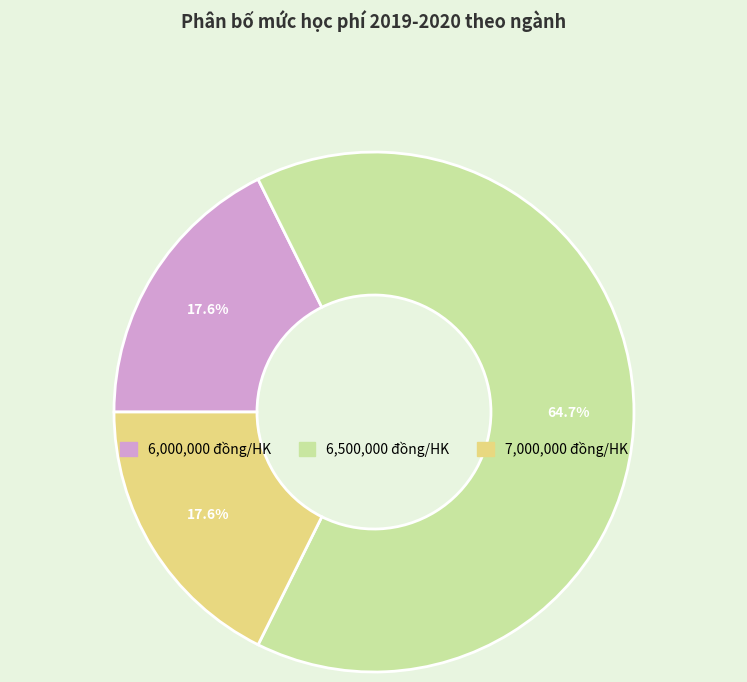

Does any single category account for the majority?

Yes